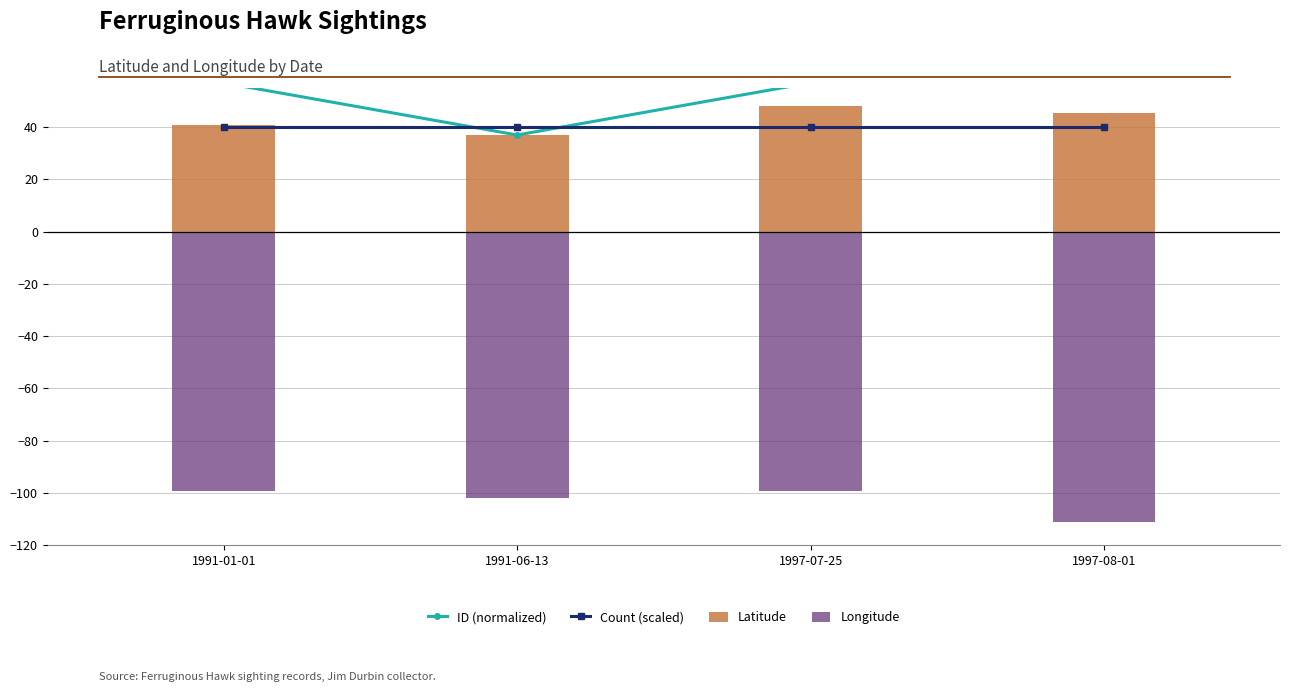

Which series has the largest total across all categories?

ID (normalized)